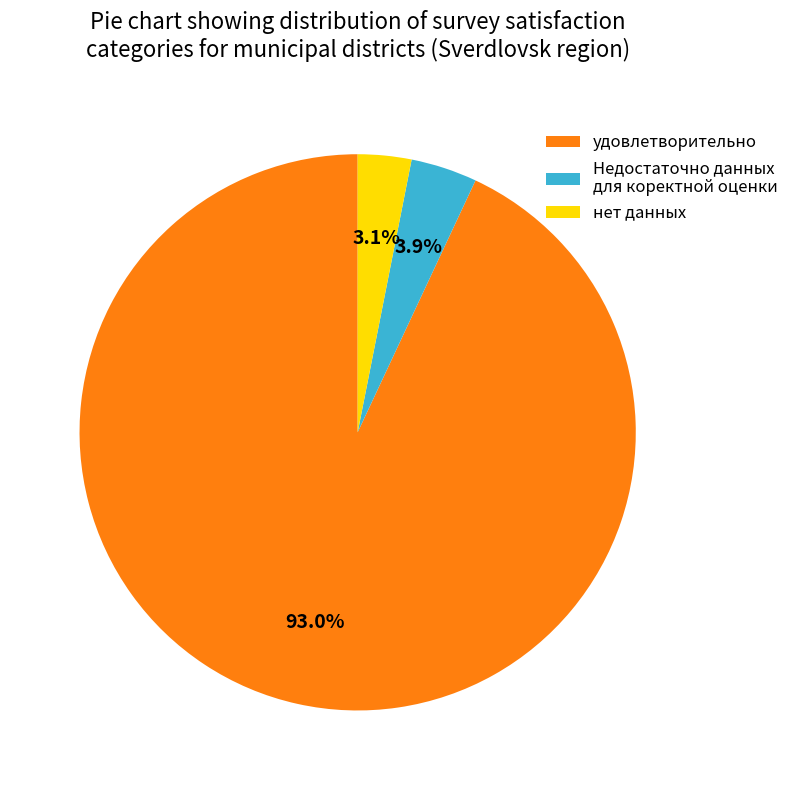

Does any single category account for the majority?

Yes